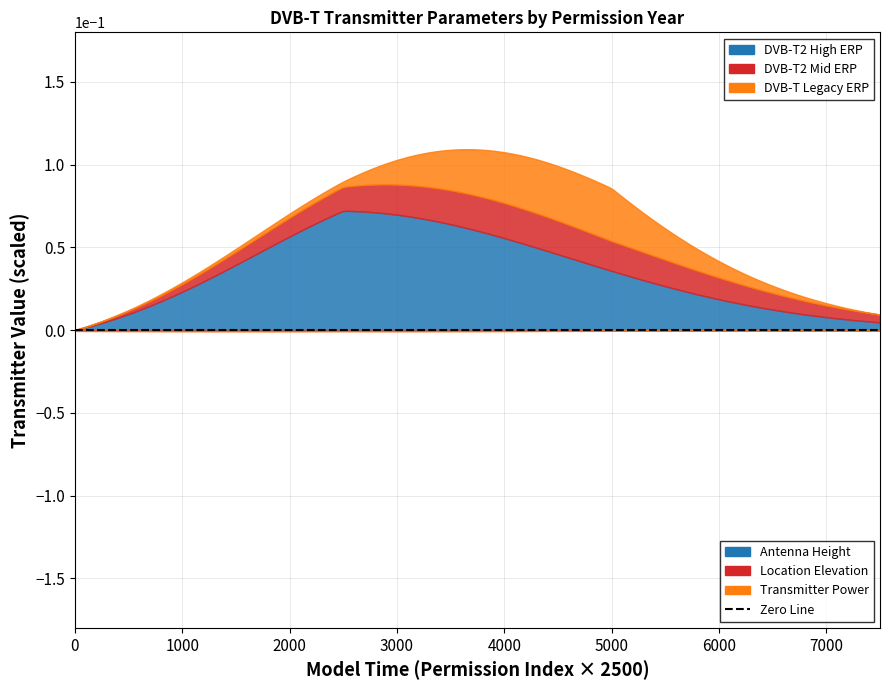

How many interior local peaks does the Wysokosc lokalizacji [m. npm] (scaled) series have?

1